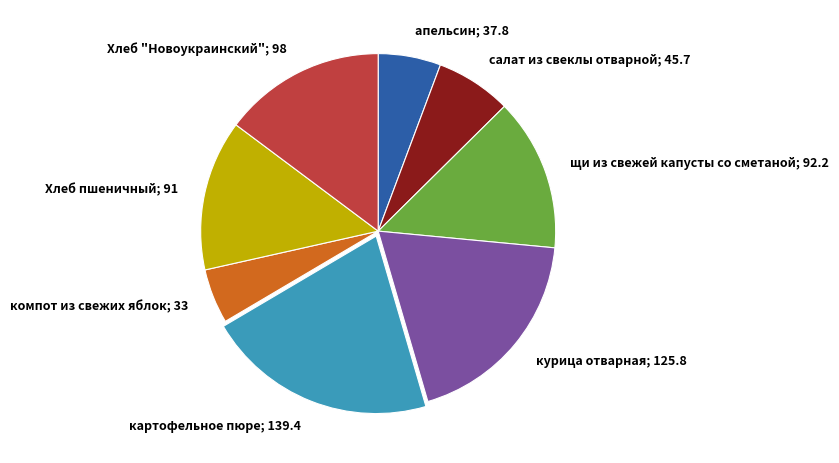

Which slice is the largest?

картофельное пюре